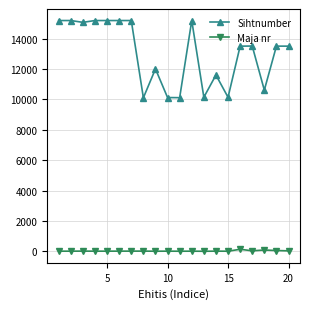

How many lines are shown in the chart?

2